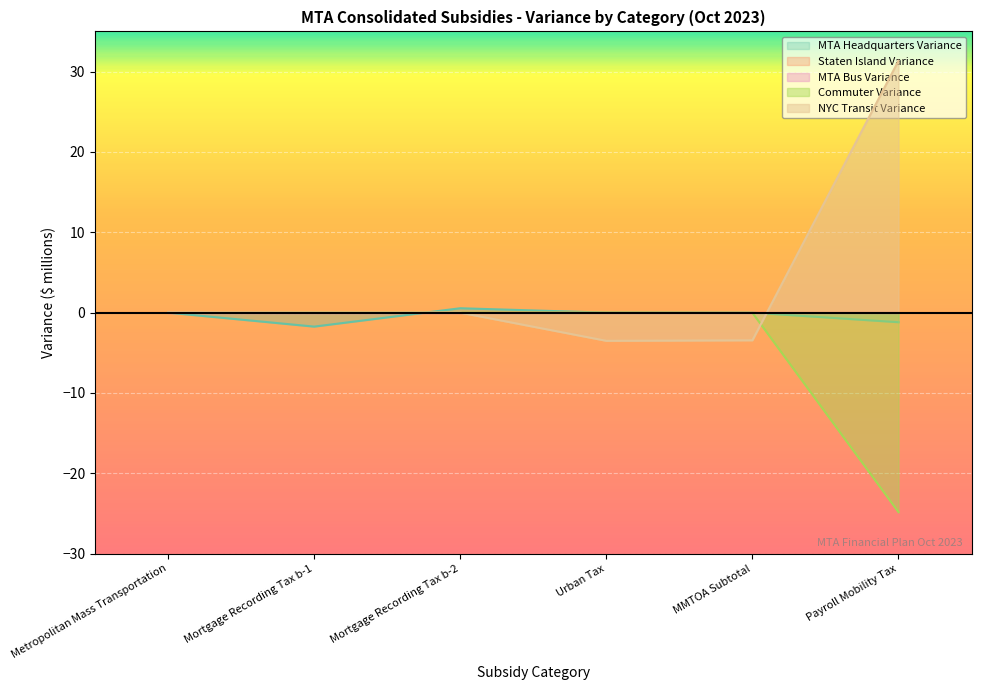

True or false: NYC Transit Variance has a value of 0.0 at Mortgage Recording Tax b-2.

True